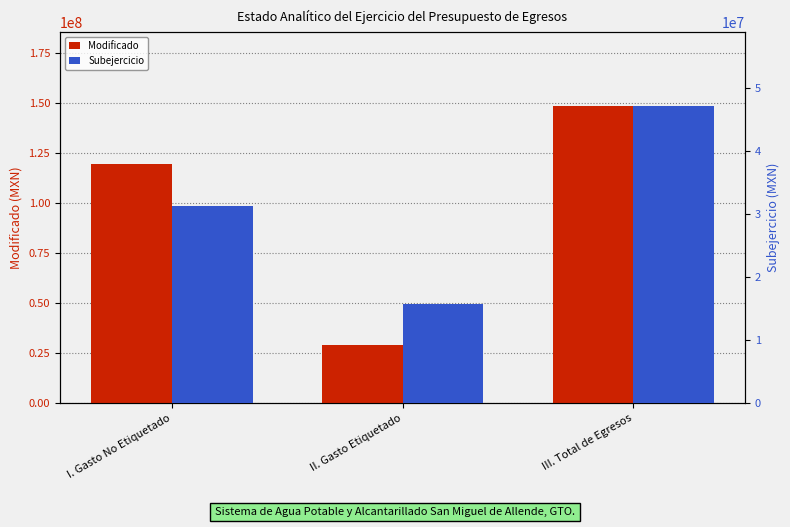

At how many categories does at least one series exceed 92132907?

2